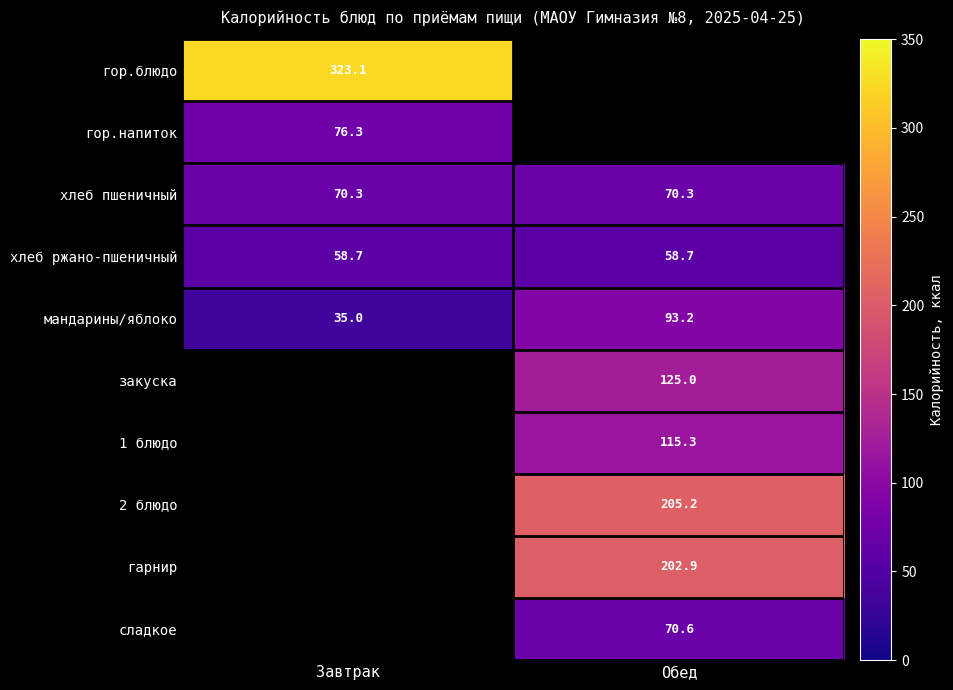

True or false: хлеб пшеничный has a value of 98.7 at Завтрак.

False